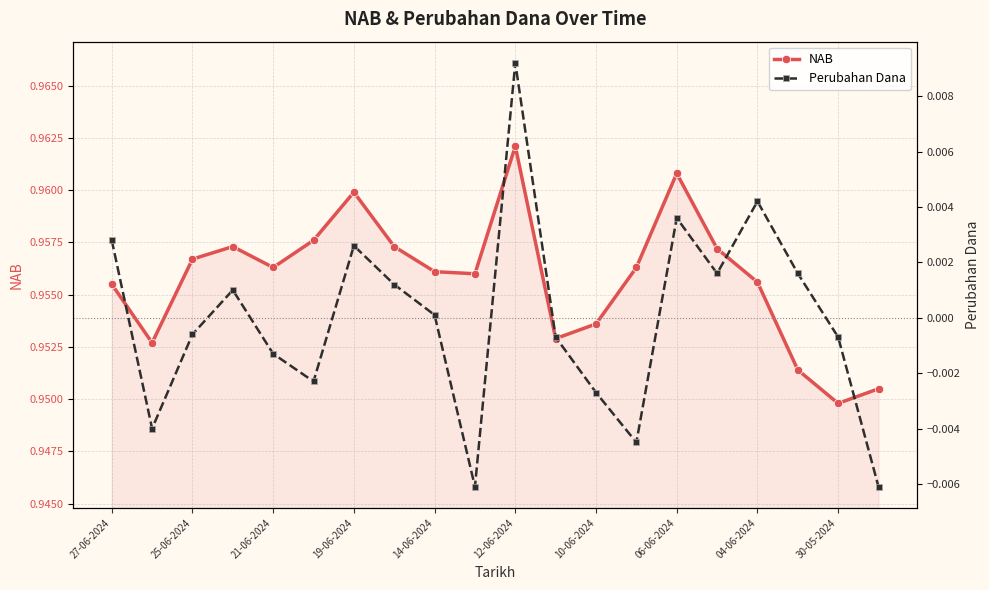

Which series has the largest total across all categories?

NAB